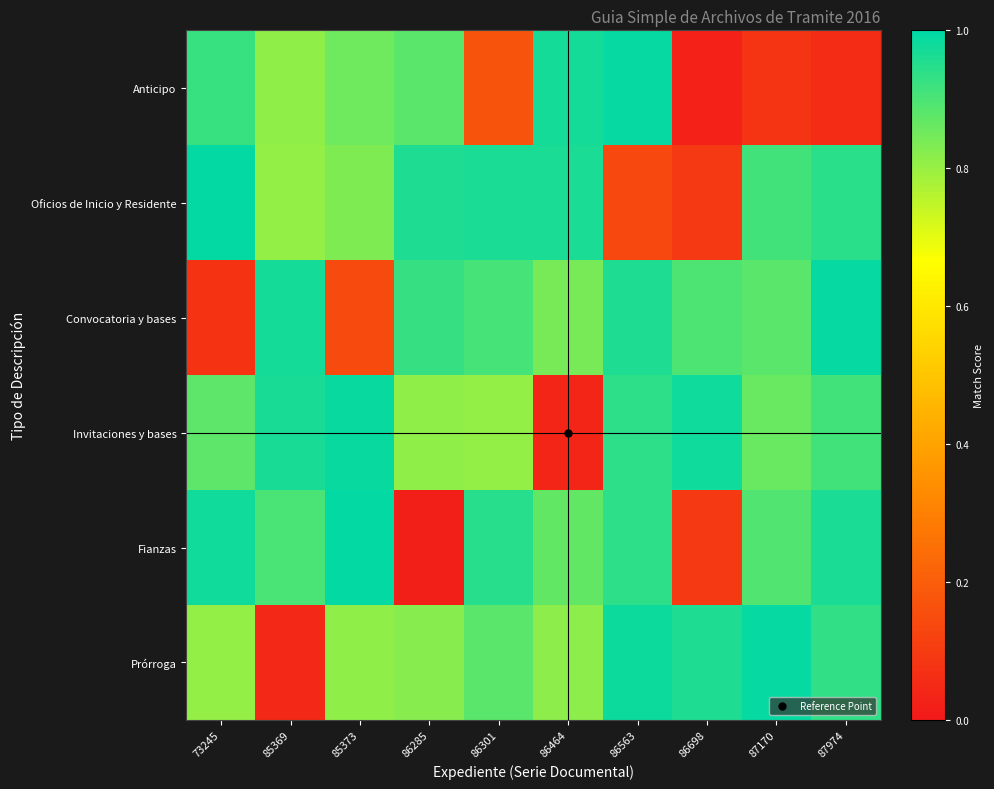

Reading right to left, extract all data points from this chart.

Anticipo: 87974=0.1	87170=0.1	86698=0.0	86563=1.0	86464=1.0	86301=0.2	86285=0.9	85373=0.9	85369=0.8	73245=0.9
Oficios de Inicio y Residente: 87974=0.9	87170=0.9	86698=0.1	86563=0.1	86464=1.0	86301=1.0	86285=1.0	85373=0.8	85369=0.8	73245=1.0
Convocatoria y bases: 87974=1.0	87170=0.9	86698=0.9	86563=1.0	86464=0.8	86301=0.9	86285=0.9	85373=0.1	85369=1.0	73245=0.1
Invitaciones y bases: 87974=0.9	87170=0.9	86698=1.0	86563=0.9	86464=0.0	86301=0.8	86285=0.8	85373=1.0	85369=1.0	73245=0.9
Fianzas: 87974=1.0	87170=0.9	86698=0.1	86563=0.9	86464=0.9	86301=0.9	86285=0.0	85373=1.0	85369=0.9	73245=1.0
Prórroga: 87974=0.9	87170=1.0	86698=1.0	86563=1.0	86464=0.8	86301=0.9	86285=0.8	85373=0.8	85369=0.0	73245=0.8